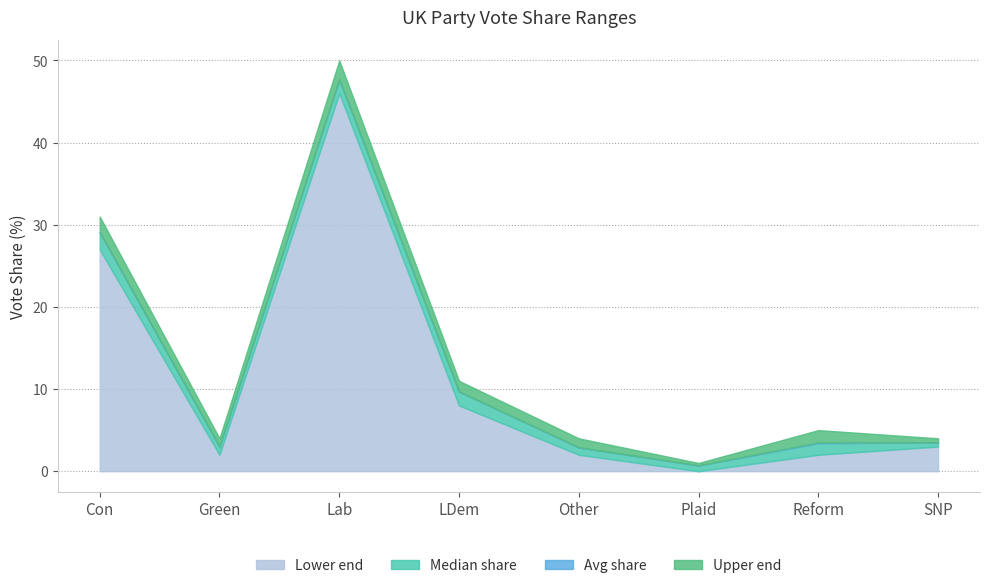

Where is Avg share nearest to the value 24?

Con